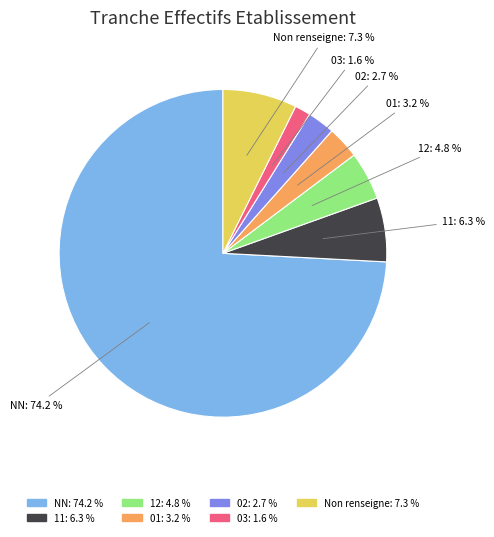

Which category has the biggest portion of the pie?

NN